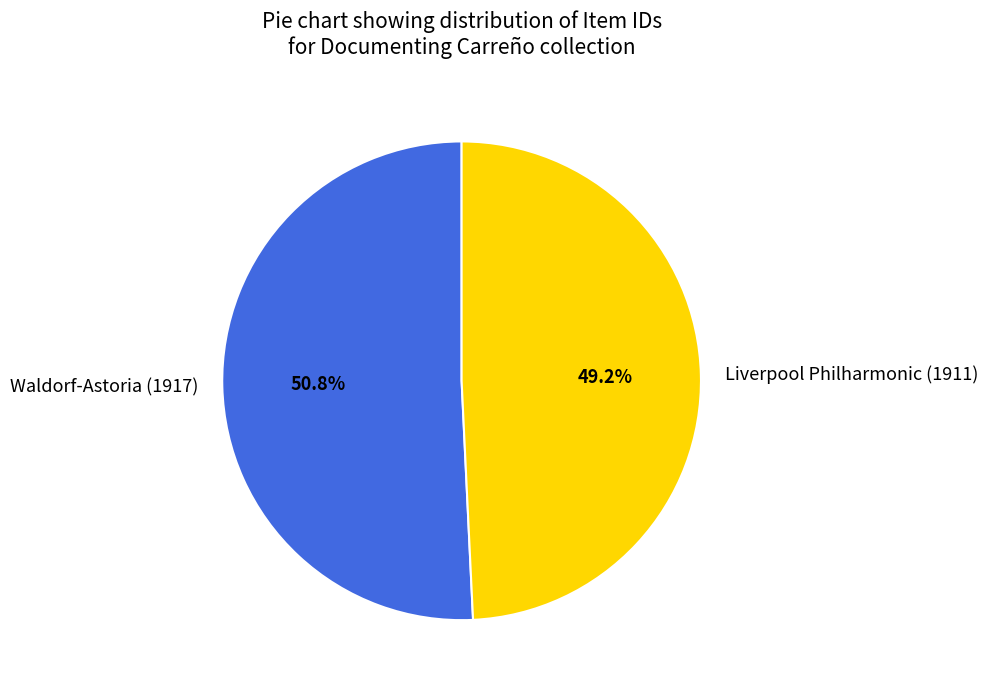

Which category has the biggest portion of the pie?

Waldorf-Astoria (1917)